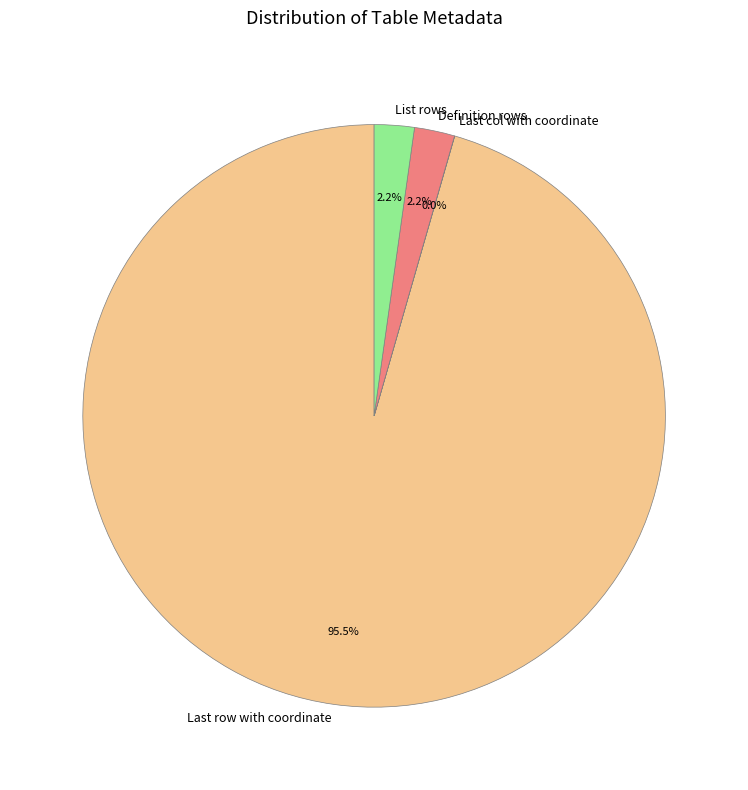

What is the largest slice in the pie chart?

Last row with coordinate